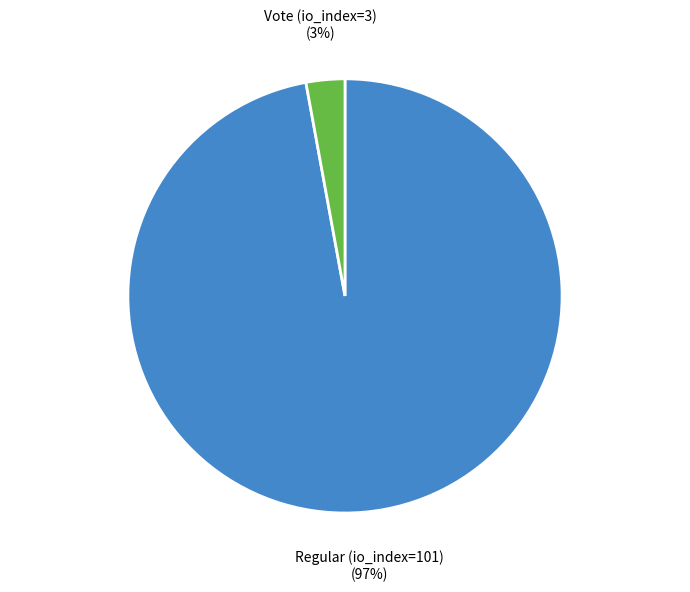

Do Regular (io_index=101) and Vote (io_index=3) together represent more than half of the pie?

Yes